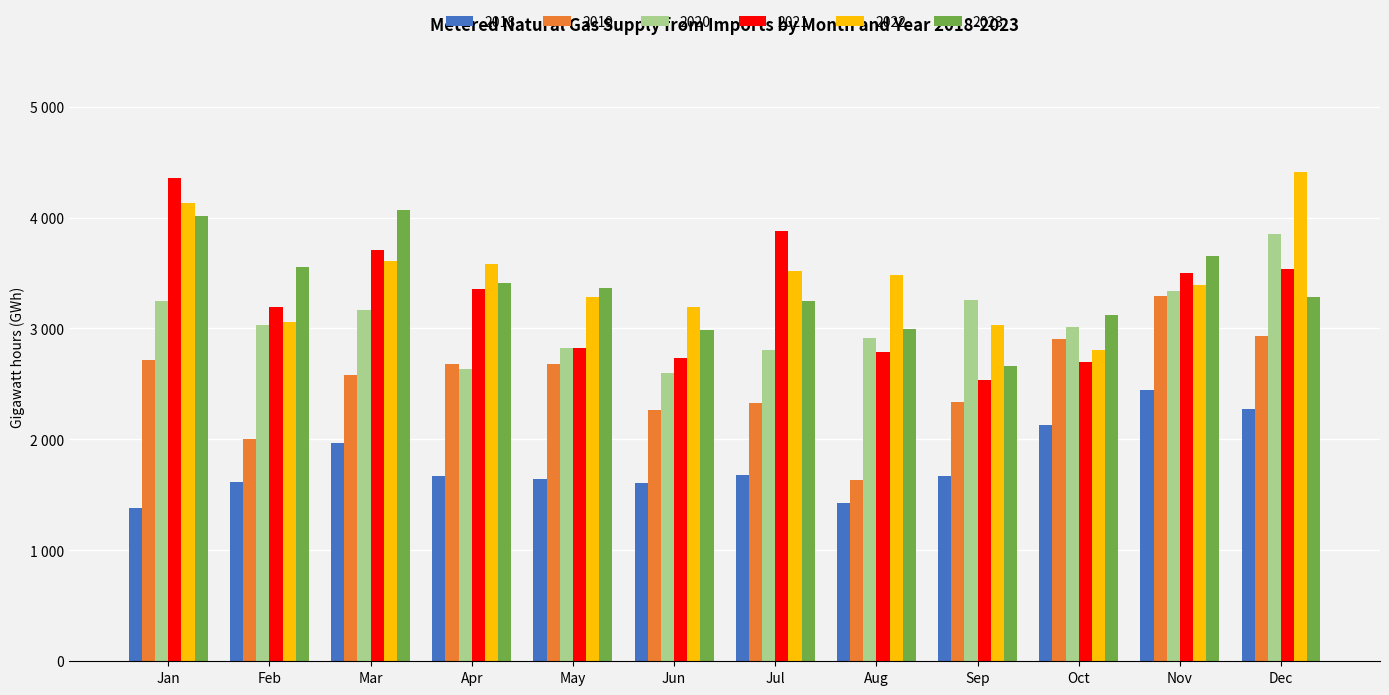

What are all the series names shown in the legend?

2018, 2019, 2020, 2021, 2022, 2023